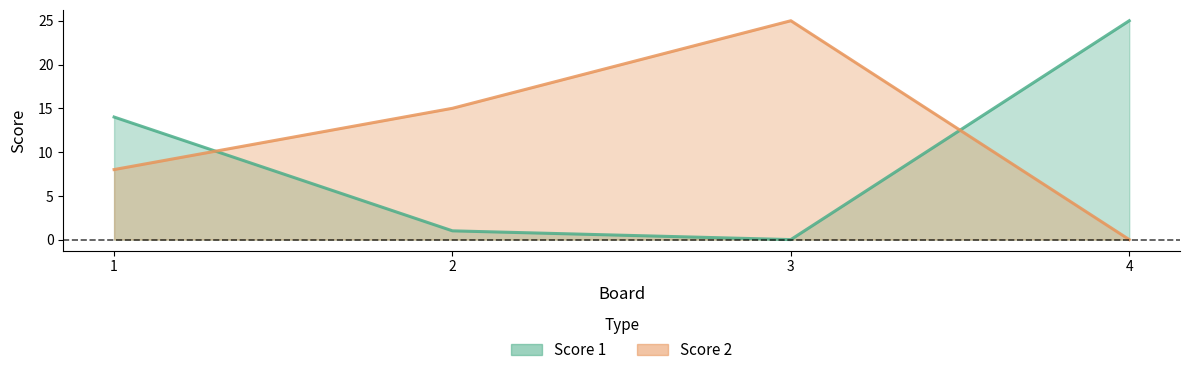

Which series changed the most between 1 and 4?

Score 1 line